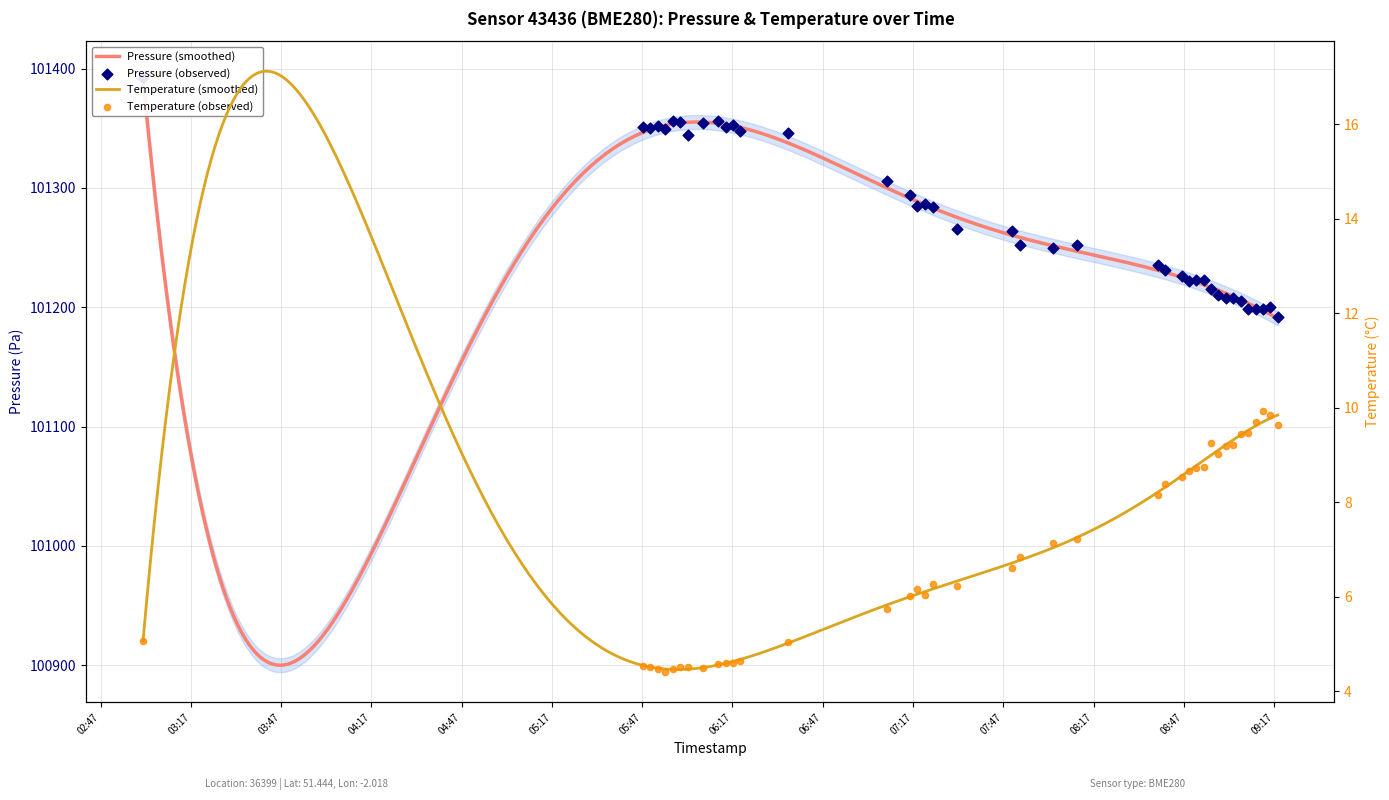

Which series reaches the minimum Y coordinate?

temperature